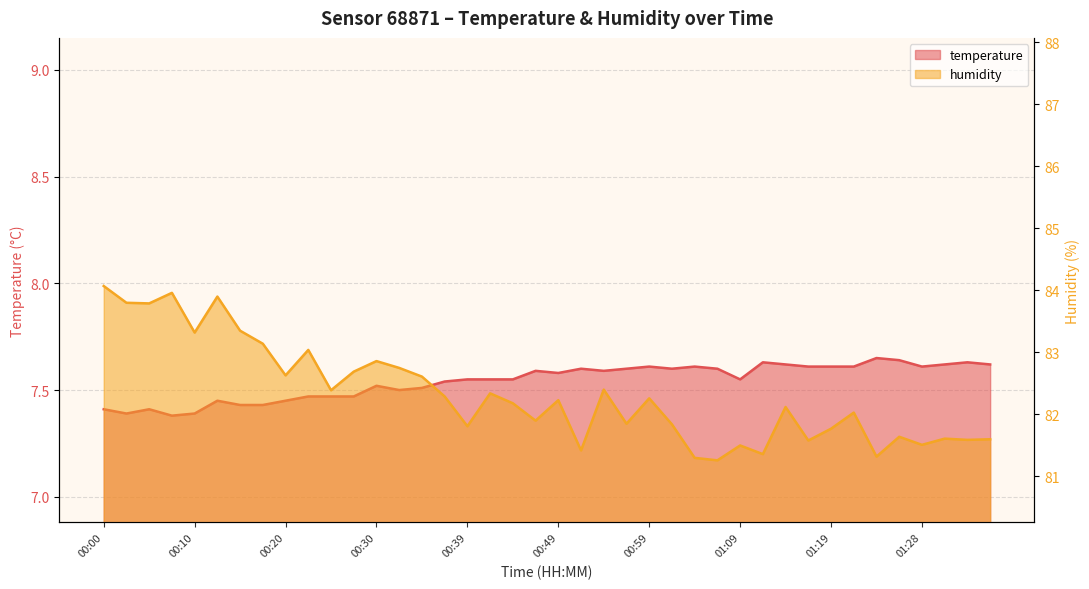

What is the difference between the maximum and minimum values in the humidity series?

2.8